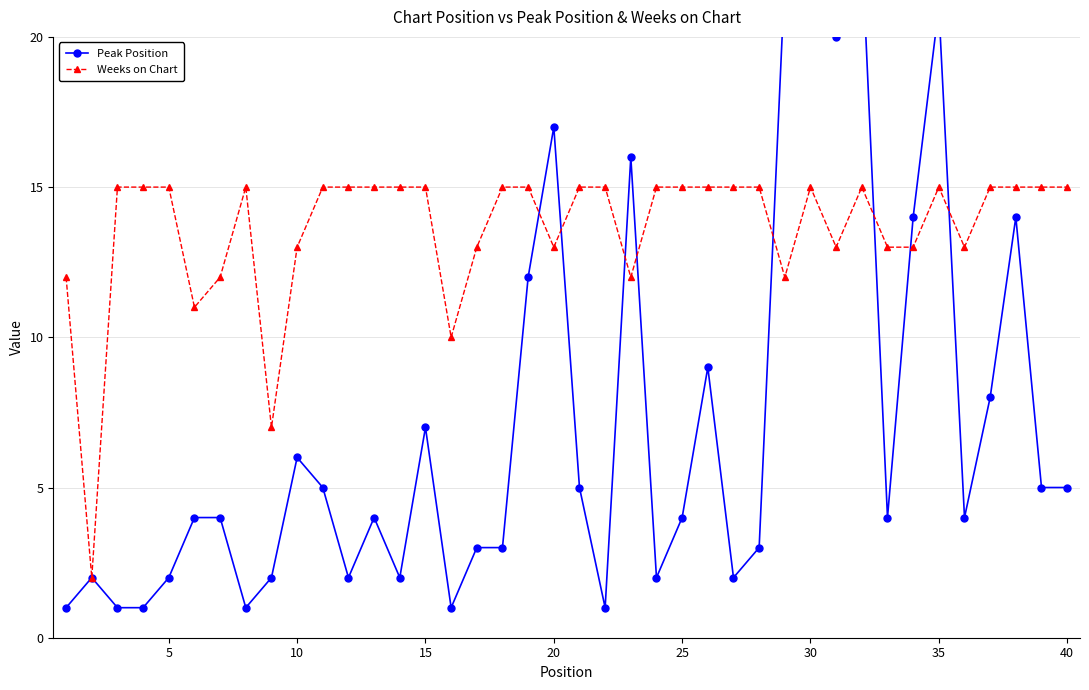

Count the number of categories in the chart.

40